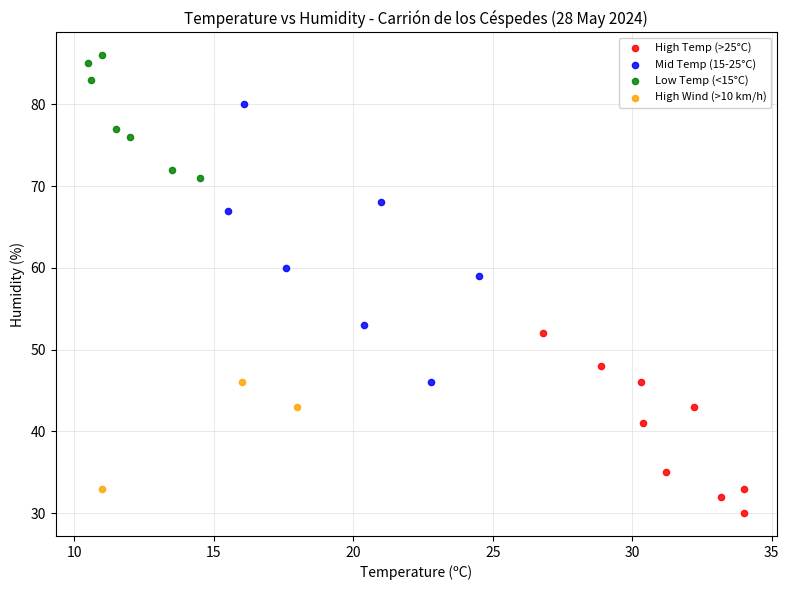

Which series reaches the minimum Y coordinate?

High Temp (>25°C)